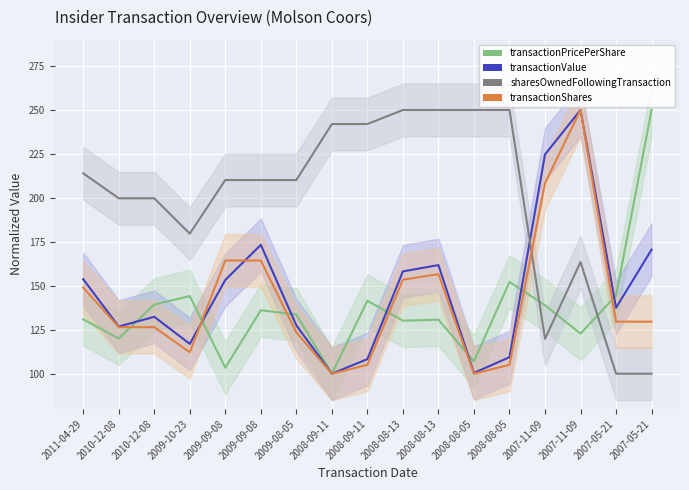

What is the value of the transactionShares_line point at the 14th from the left?

208.4